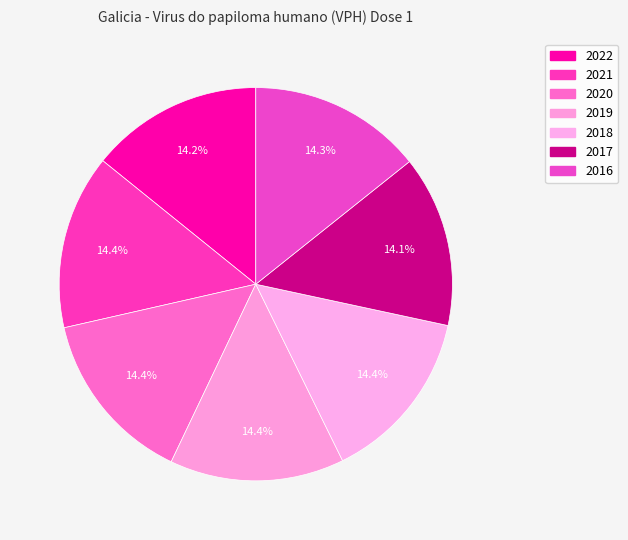

Does 2017 represent more than half of the total?

No